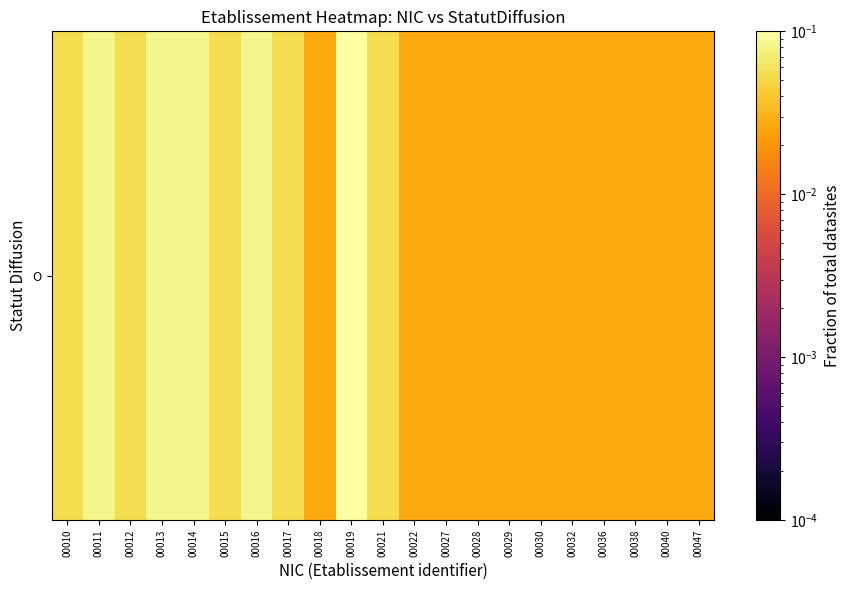

Rank the categories by value from lowest to highest.

00018, 00022, 00027, 00028, 00029, 00030, 00032, 00036, 00038, 00040, 00047, 00010, 00012, 00015, 00017, 00021, 00011, 00013, 00014, 00016, 00019